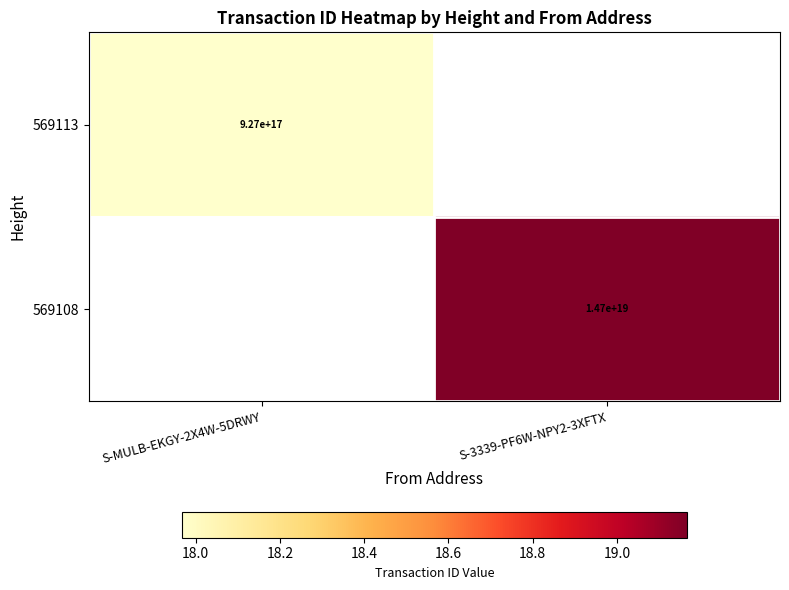

Is the value of 569108 at S-3339-PF6W-NPY2-3XFTX greater than the value of 569113 at S-MULB-EKGY-2X4W-5DRWY?

Yes